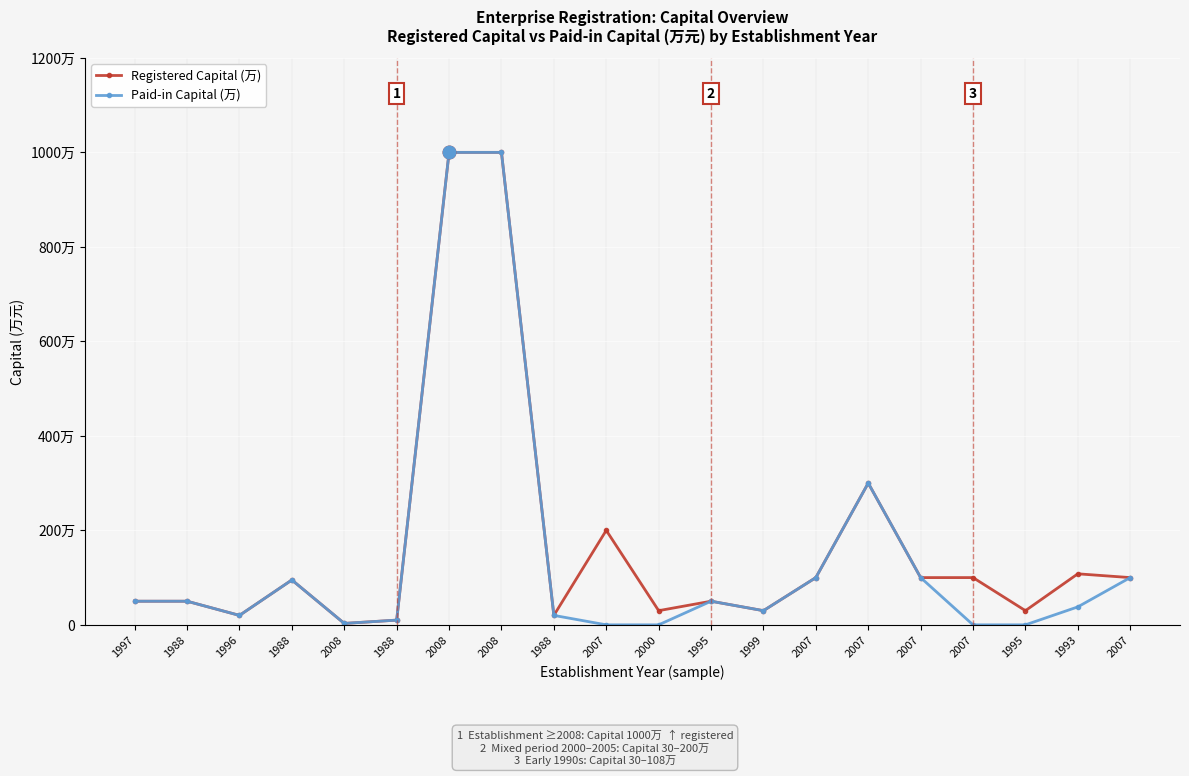

Is this an area chart (filled region under the line)?

No